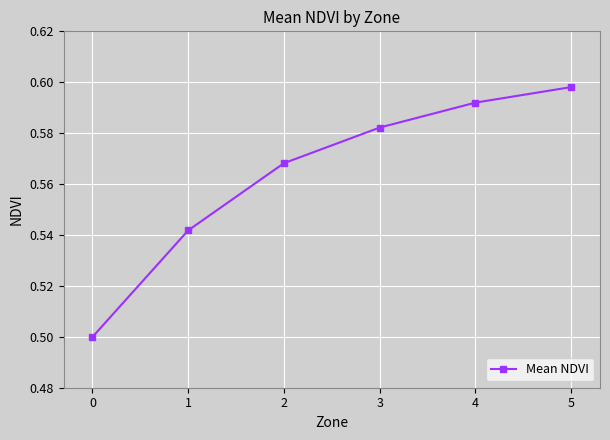

List the labels in order of value, smallest first.

0, 1, 2, 3, 4, 5